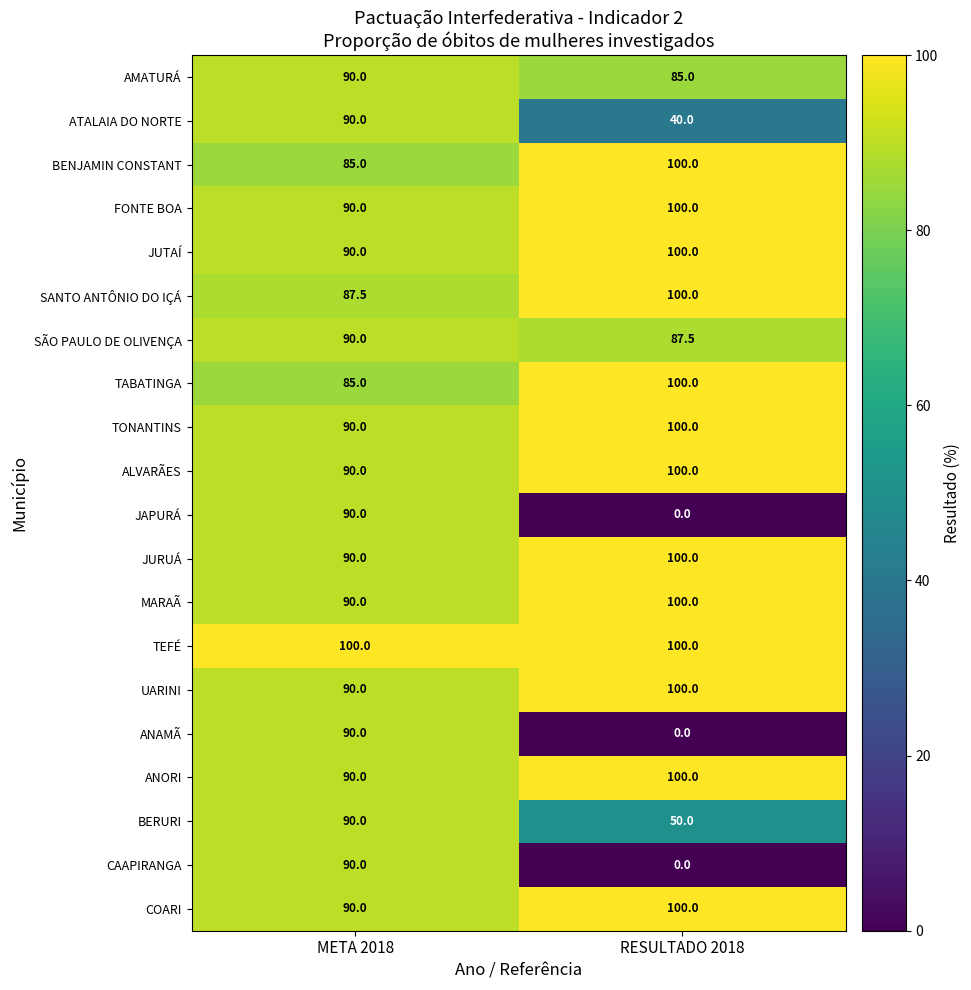

The value of BERURI at META 2018 is 21.1. True or false?

False